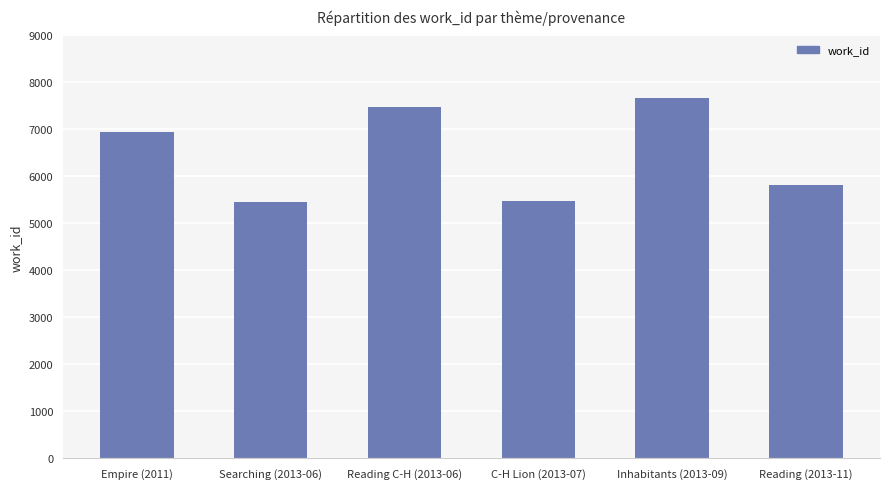

What is the sum of all values?

38843